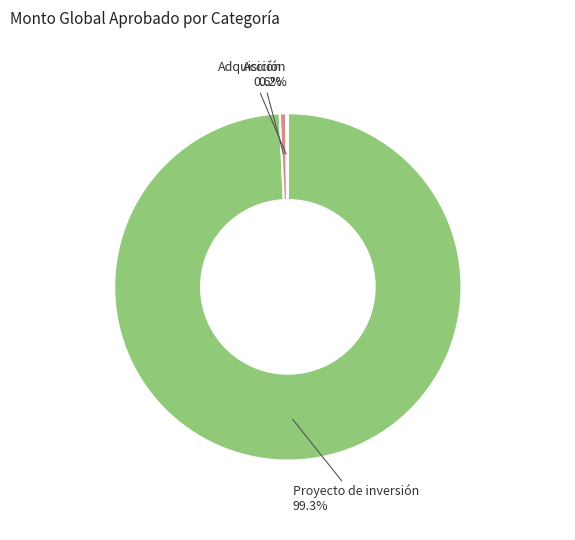

Which category has the biggest portion of the pie?

Proyecto de inversión